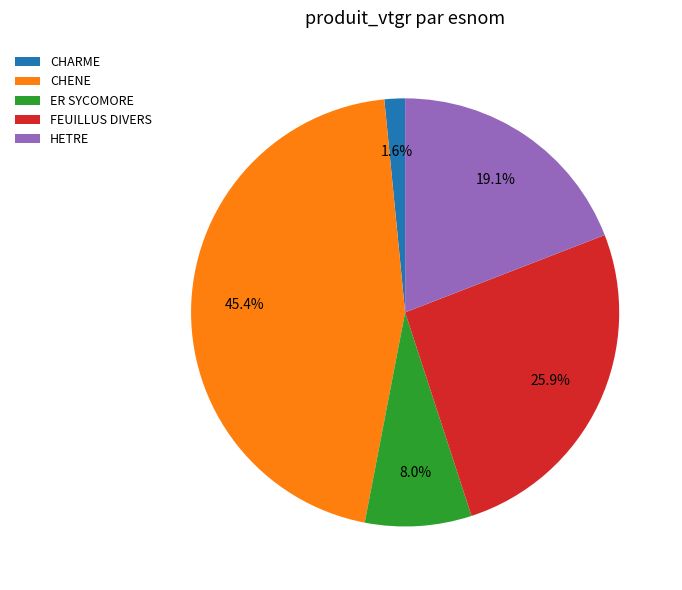

Rank the categories by value from lowest to highest.

CHARME, ER SYCOMORE, HETRE, FEUILLUS DIVERS, CHENE